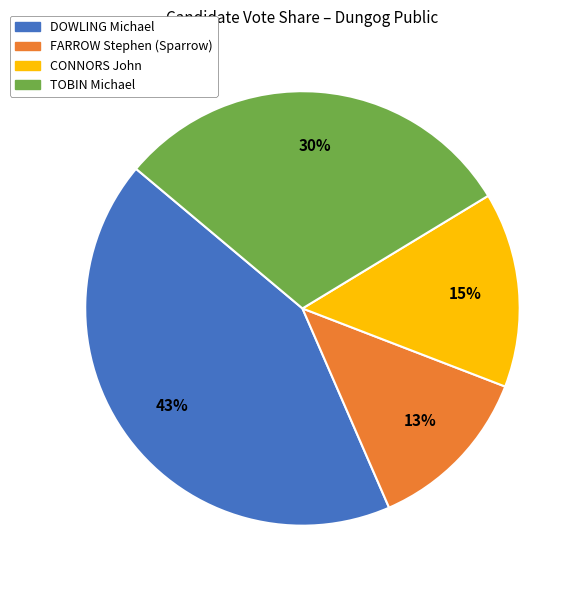

Rank the categories by value from lowest to highest.

FARROW Stephen (Sparrow), CONNORS John, TOBIN Michael, DOWLING Michael